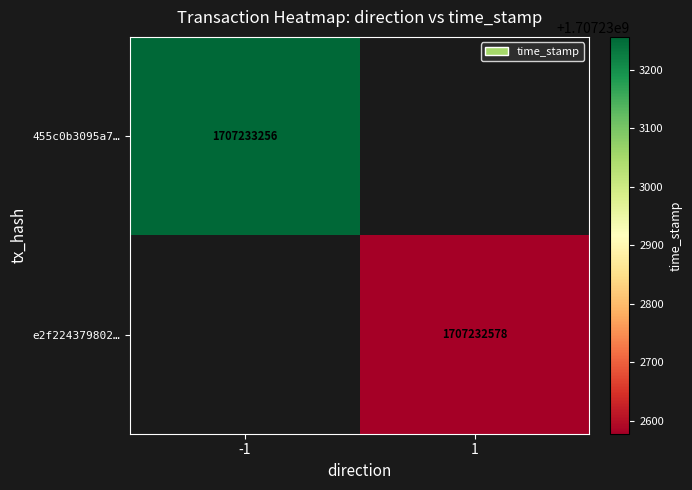

Is it true that 455c0b3095a759204b90d292f226e5266261218 equals -1 at 0?

True